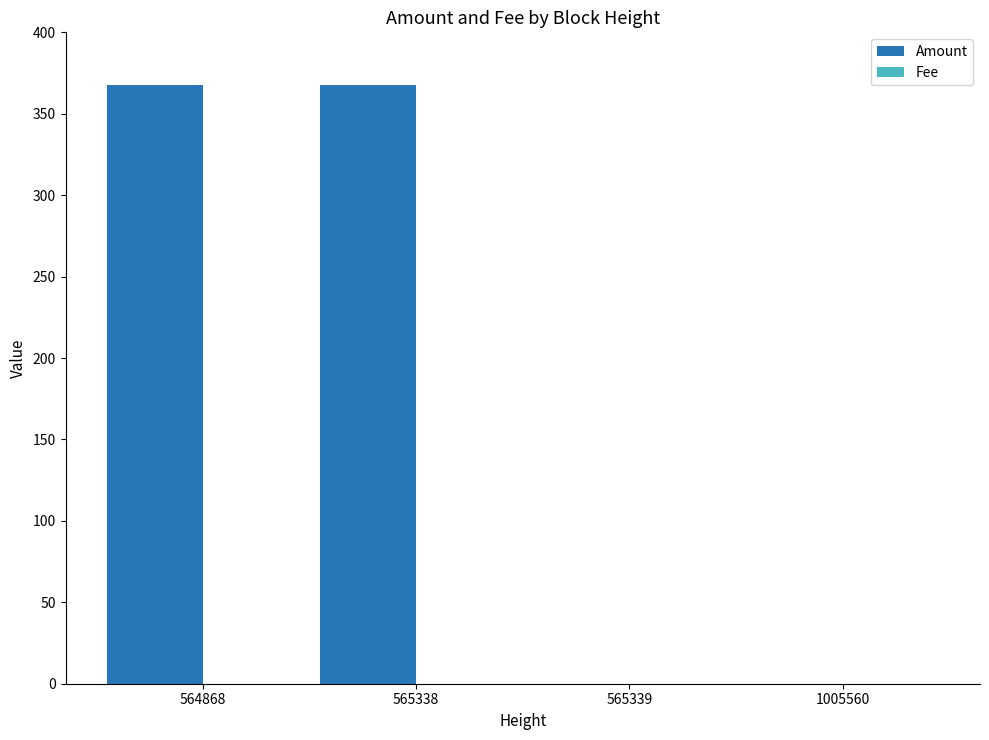

Which series has the largest total across all categories?

Amount